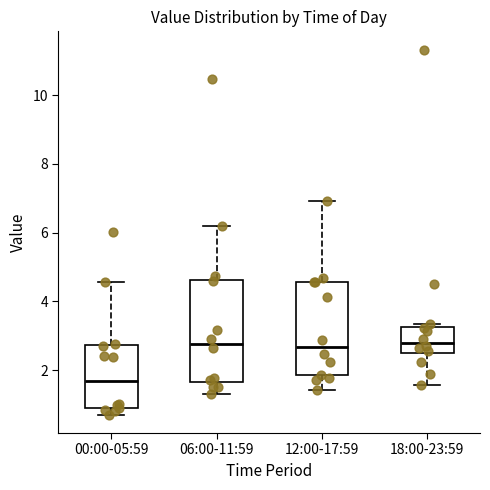

Reading left to right, transcribe this box plot: for each box, give where its median line is, the range the box spans, and where its two whiskers end, as read against the y-axis. The values are not printed on the chart, so give them approximately, as read against the axis.

00:00-05:59: median 1.6, box 0.8 to 2.8, whiskers 0.8 (just below the box's lower edge) to 4.6
06:00-11:59: median 2.8, box 1.6 to 4.6, whiskers 1.4 to 6.2
12:00-17:59: median 2.6, box 1.8 to 4.6, whiskers 1.4 to 7.0
18:00-23:59: median 2.8, box 2.4 to 3.2, whiskers 1.6 to 3.4